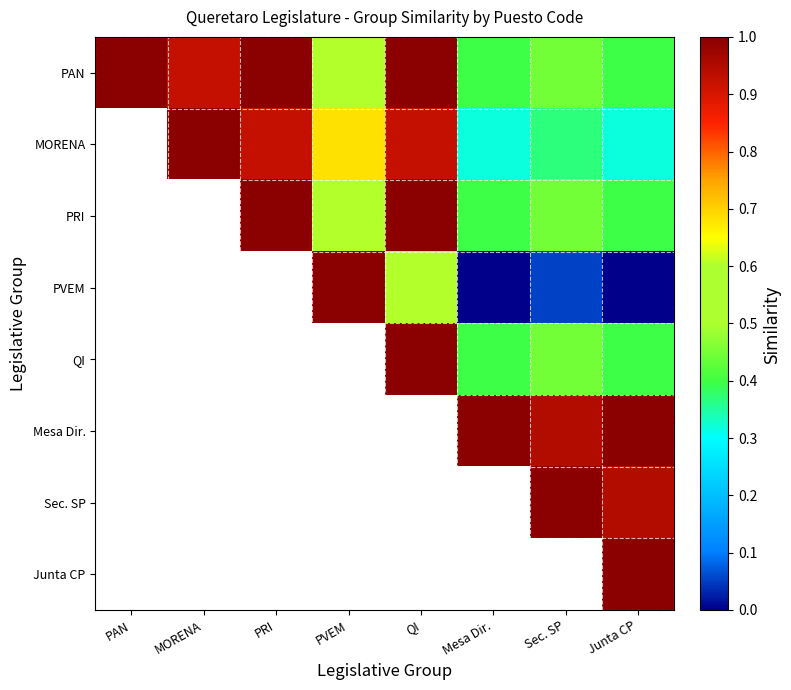

Which label corresponds to the largest value in the chart?

PAN